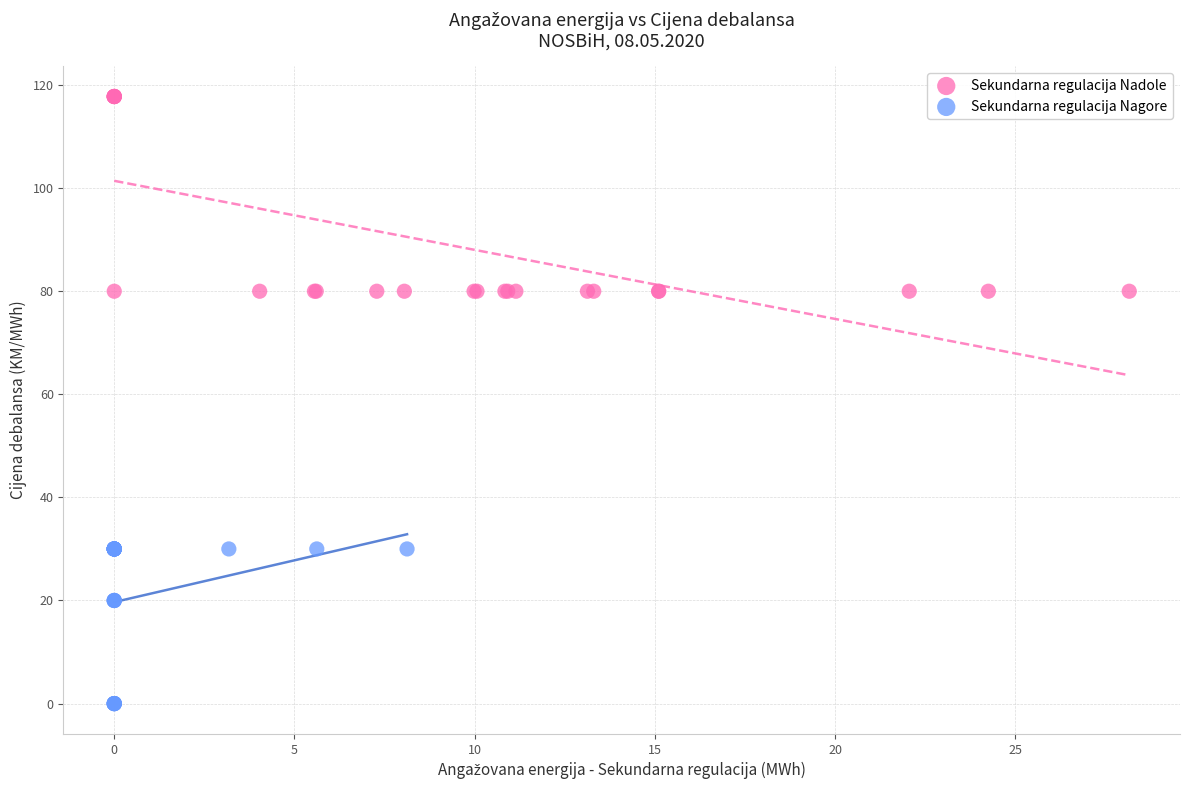

Which series reaches the minimum Y coordinate?

Sekundarna regulacija Nagore